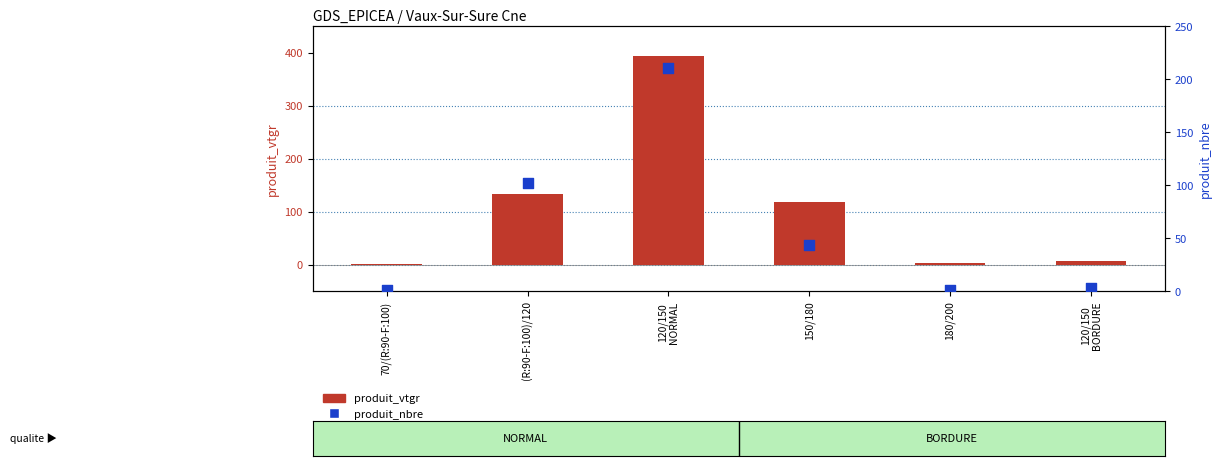

Which series has the largest Y range (max minus min)?

produit_vtgr